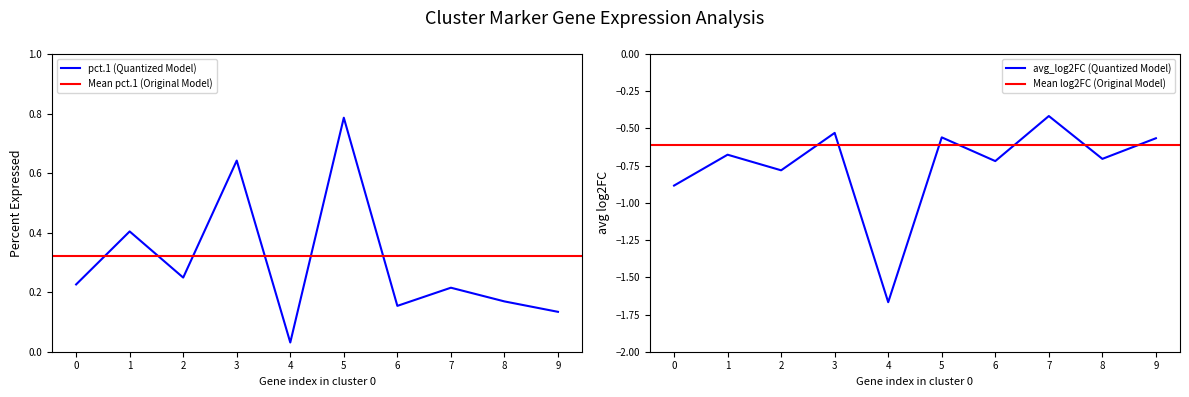

How many lines are shown in the chart?

2